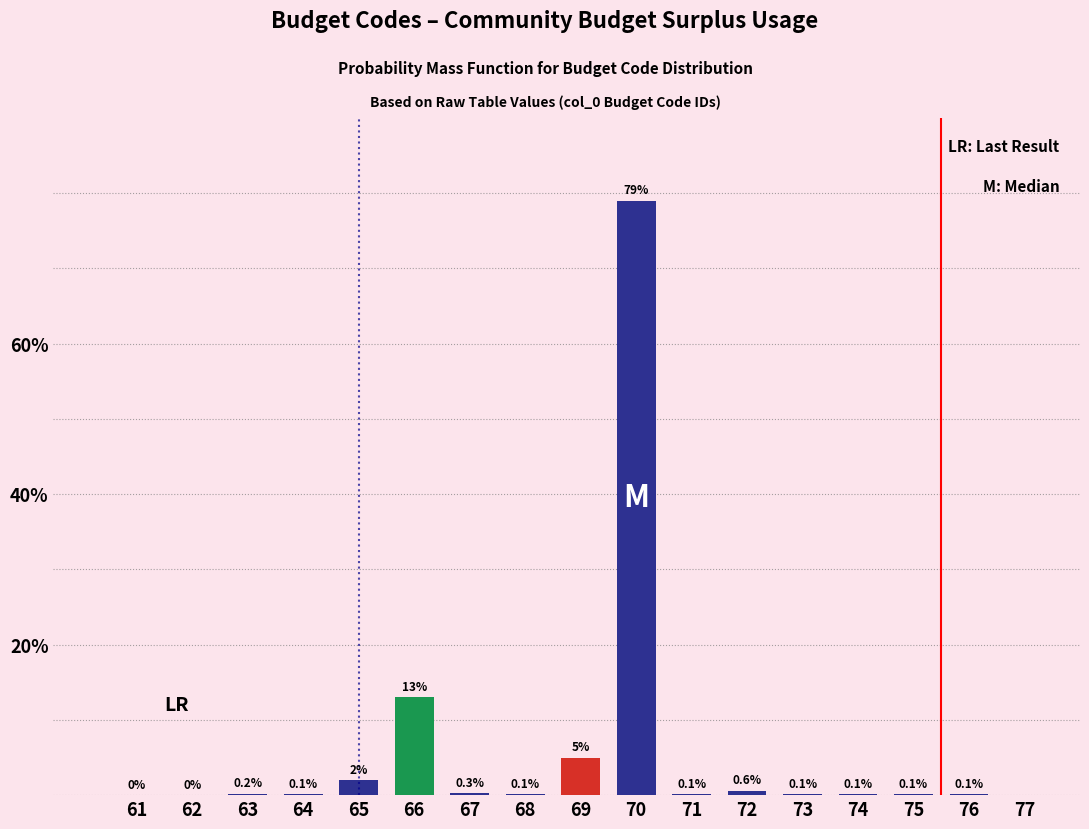

Reading right to left, transcribe all the data shown in this chart.

76=0.1	75=0.1	74=0.1	73=0.1	72=0.6	71=0.1	70=79.0	69=5.0	68=0.1	67=0.3	66=13.0	65=2.0	64=0.1	63=0.2	62=0.0	61=0.0